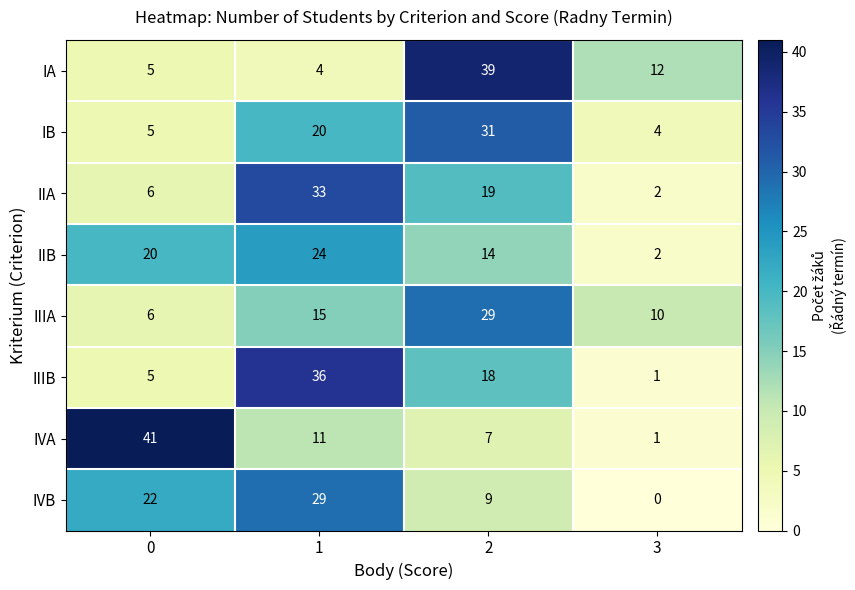

At which category is the sum across all series the highest?

1